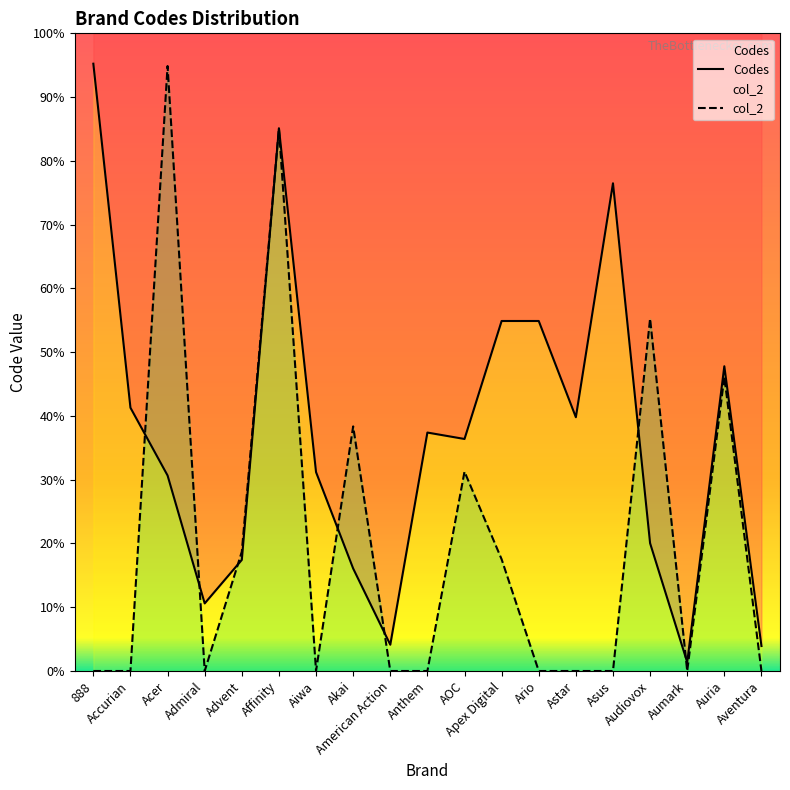

The value of Codes at Affinity is 6518. True or false?

False